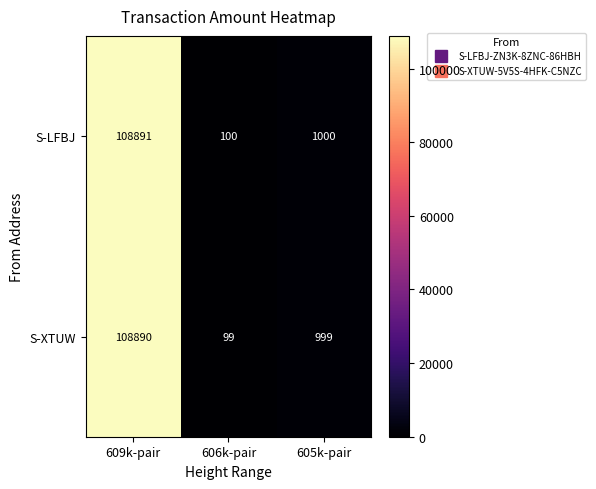

Which category has the lowest value across all series?

606k-pair